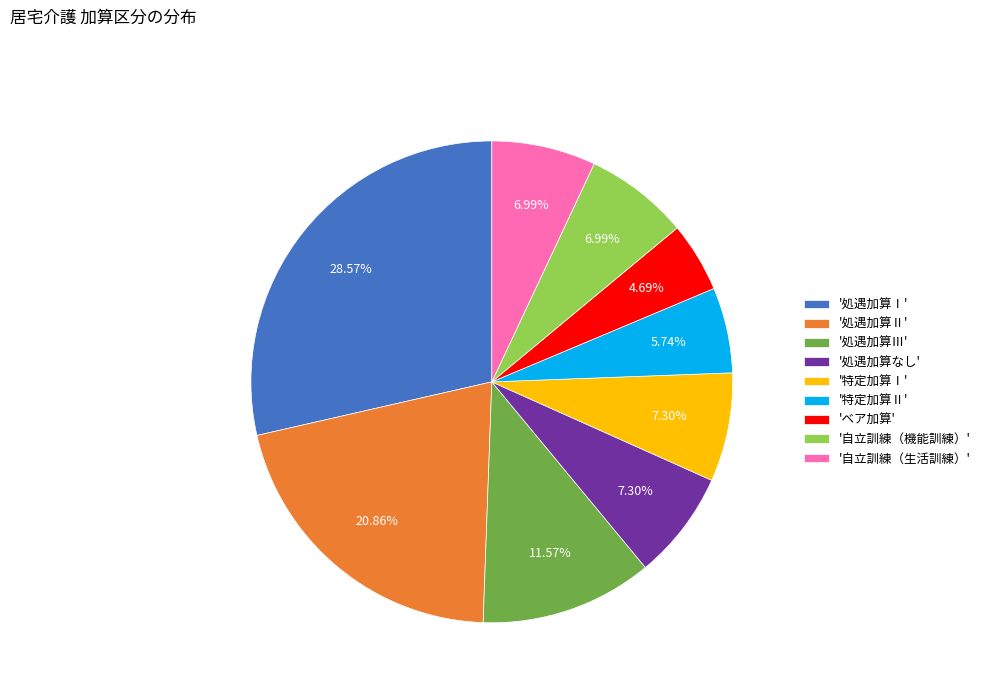

Between 'ベア加算' and '処遇加算Ⅰ', which is larger?

'処遇加算Ⅰ'